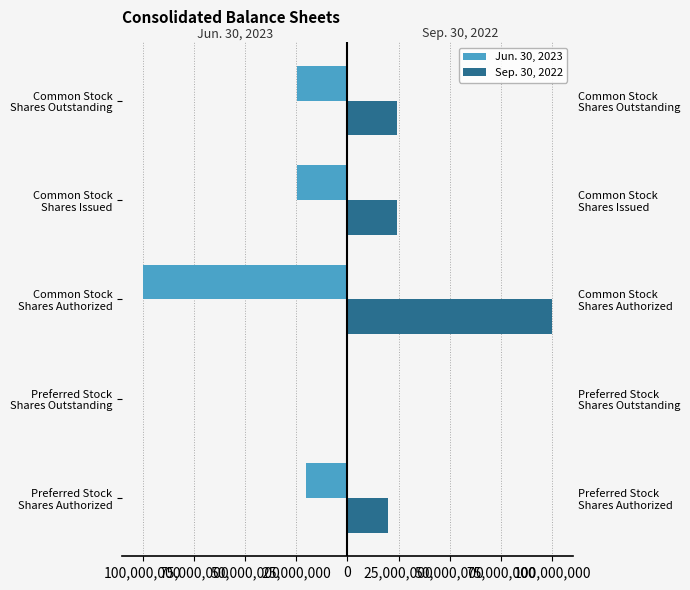

Between Common Stock Shares Issued and Preferred Stock Shares Outstanding, which is larger?

Preferred Stock Shares Outstanding